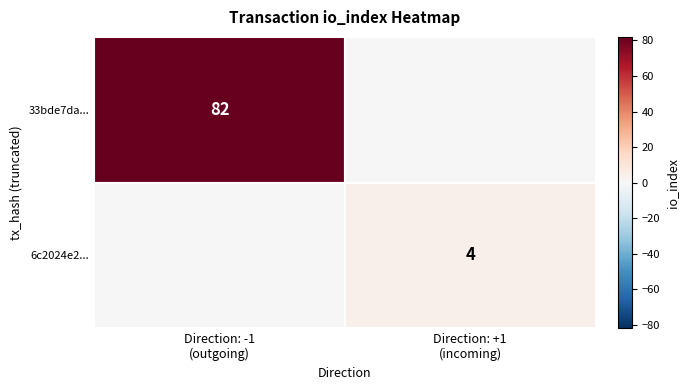

The value of 6c2024e2... at Direction: -1 (outgoing) is 0. True or false?

True